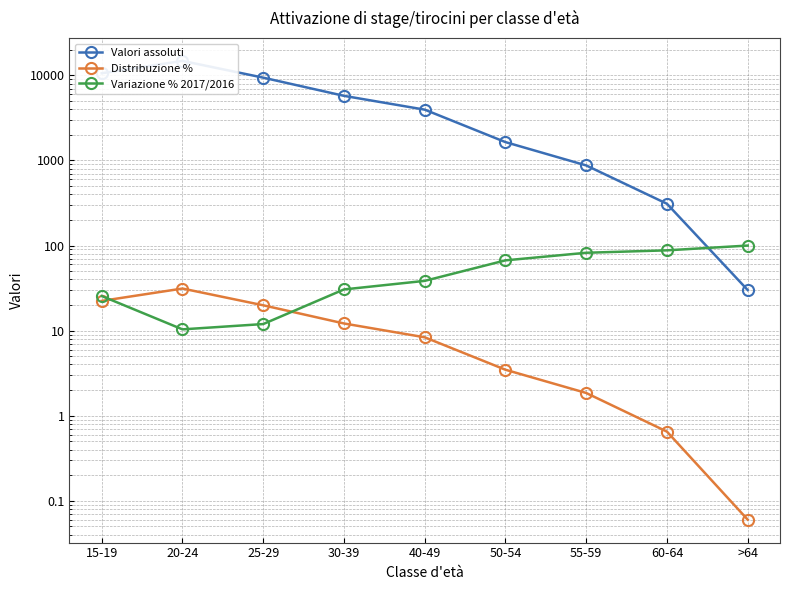

How many values in the Distribuzione % series exceed 8?

5